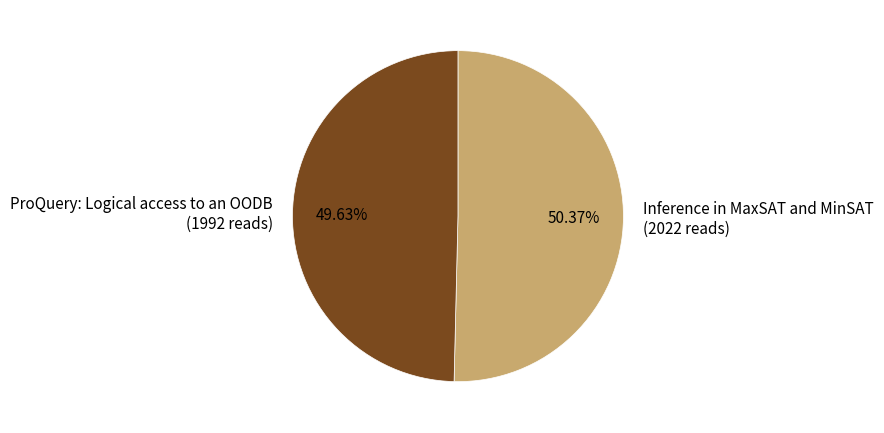

Combined, what portion of the pie is Inference in MaxSAT and MinSAT and ProQuery: Logical access to an OODB?

100.0%